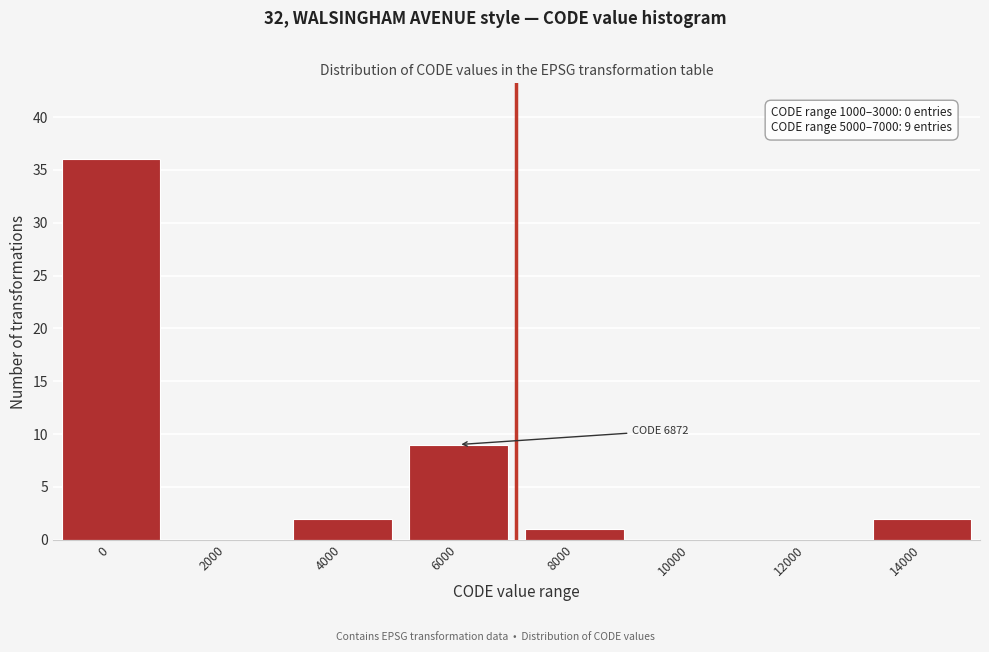

Reading left to right, what are all the values shown in this chart?

0=36	2000=0	4000=2	6000=9	8000=1	10000=0	12000=0	14000=2